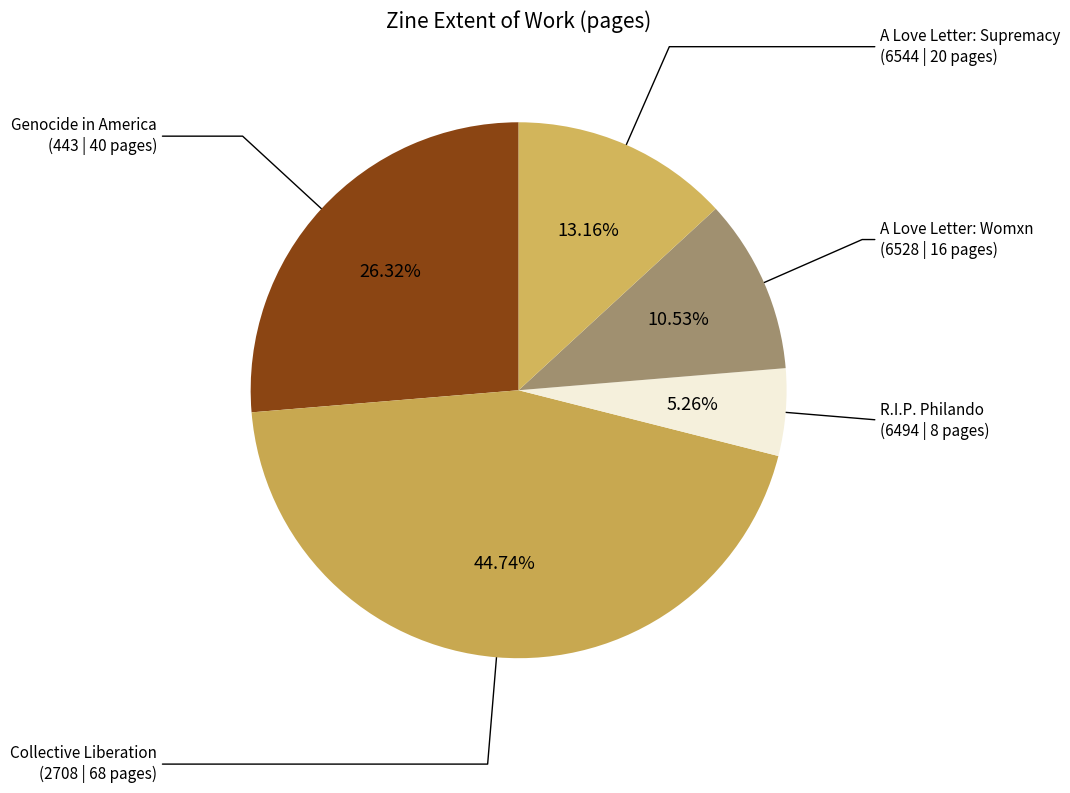

How many segments does this pie chart have?

5